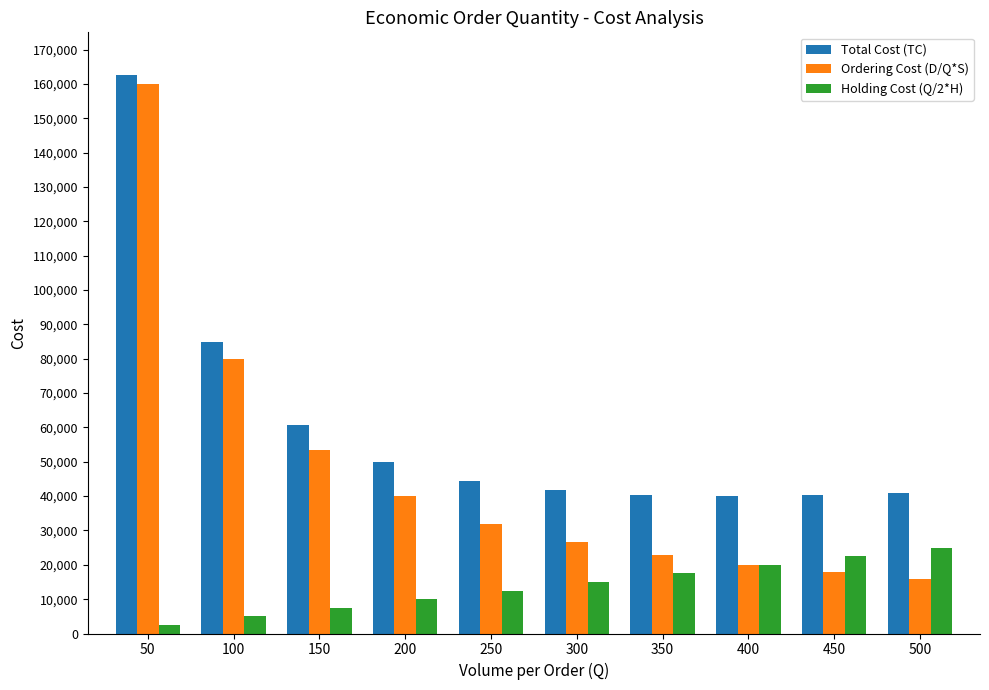

What is the total value across all series at 500?

82000.0